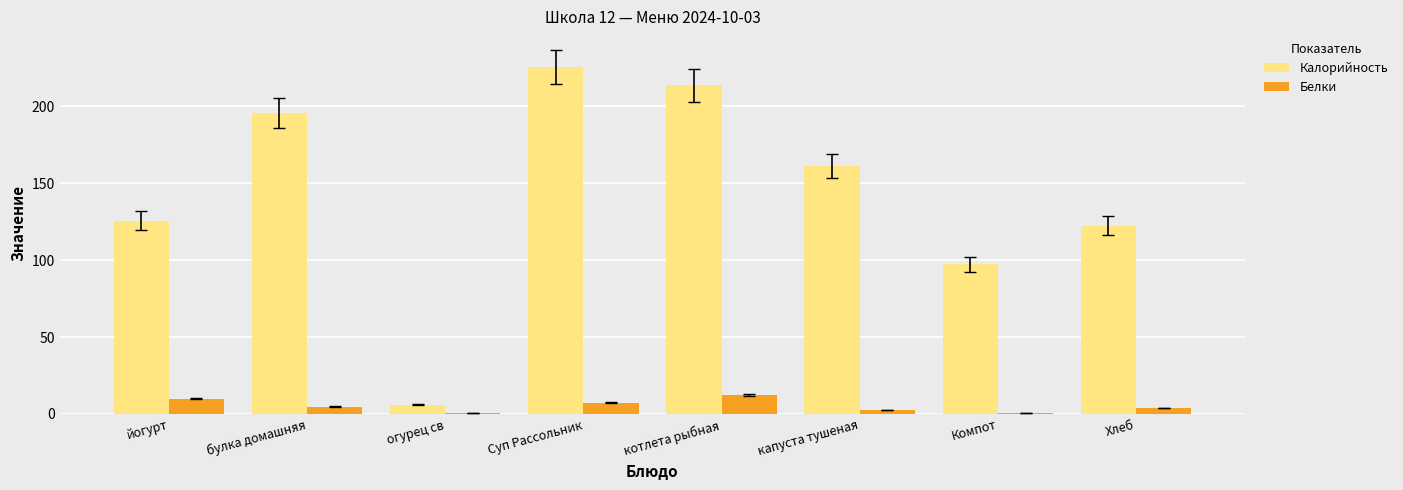

Are the bars horizontal?

No